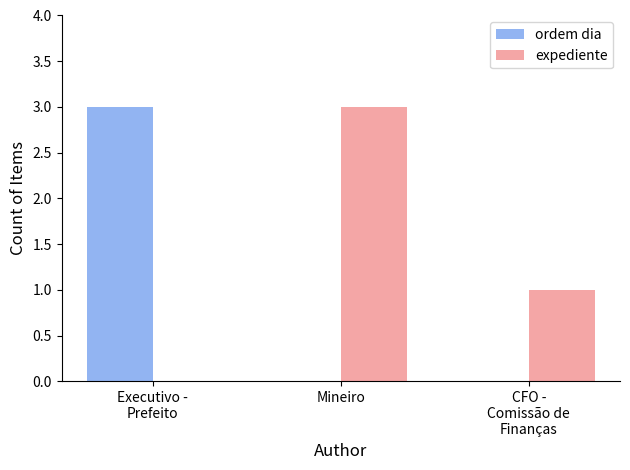

What is the sum of all expediente values?

4